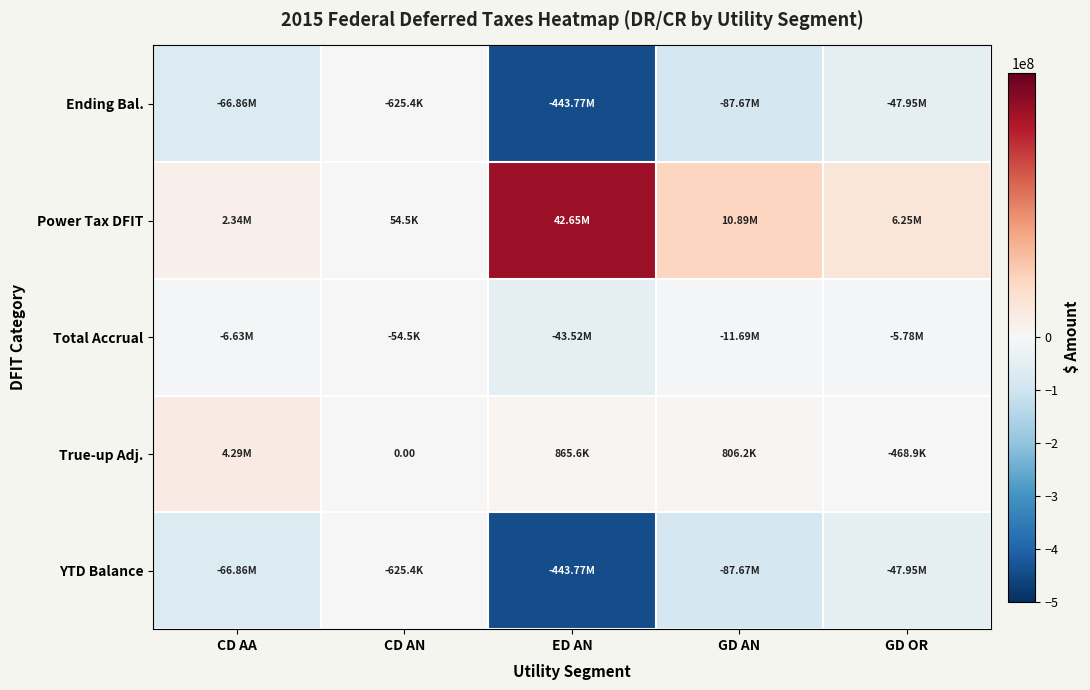

Which series has the largest total across all categories?

Power Tax DFIT